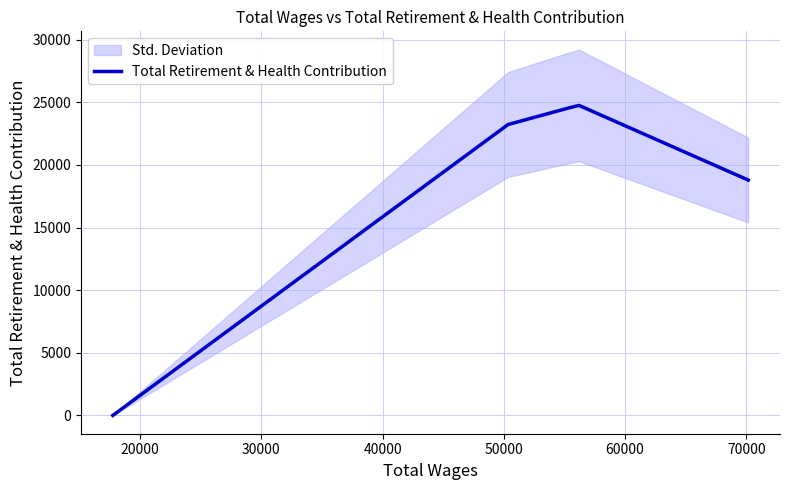

Is this an area chart (filled region under the line)?

No